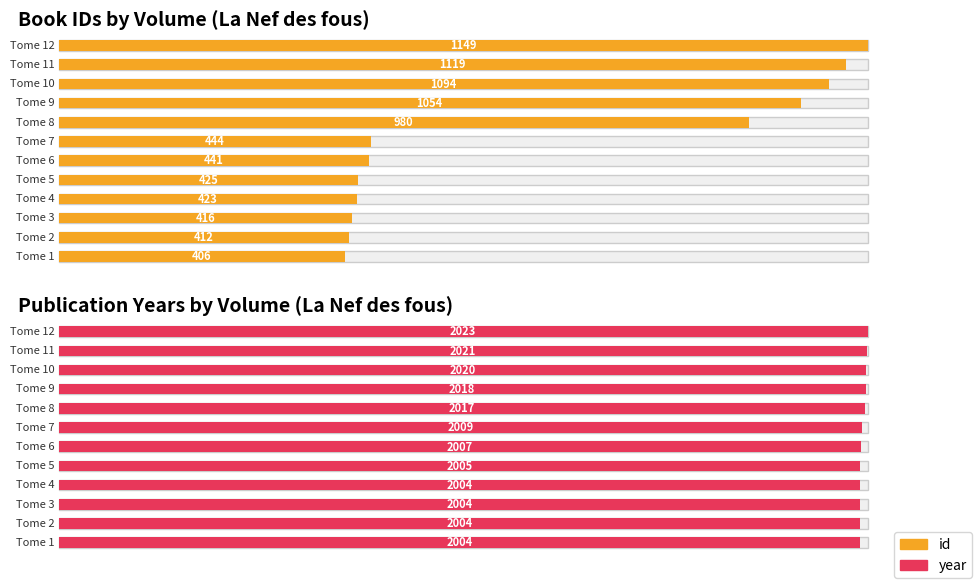

Reading left to right, transcribe all the data shown in this chart.

id: 406	412	416	423	425	441	444	980	1054	1094	1119	1149
year: 2004	2004	2004	2004	2005	2007	2009	2017	2018	2020	2021	2023